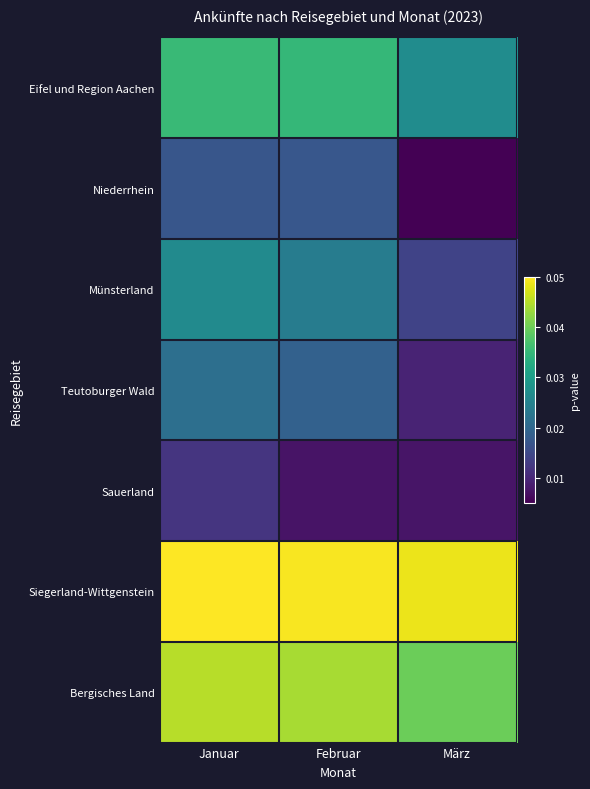

How many series are shown in this chart?

7